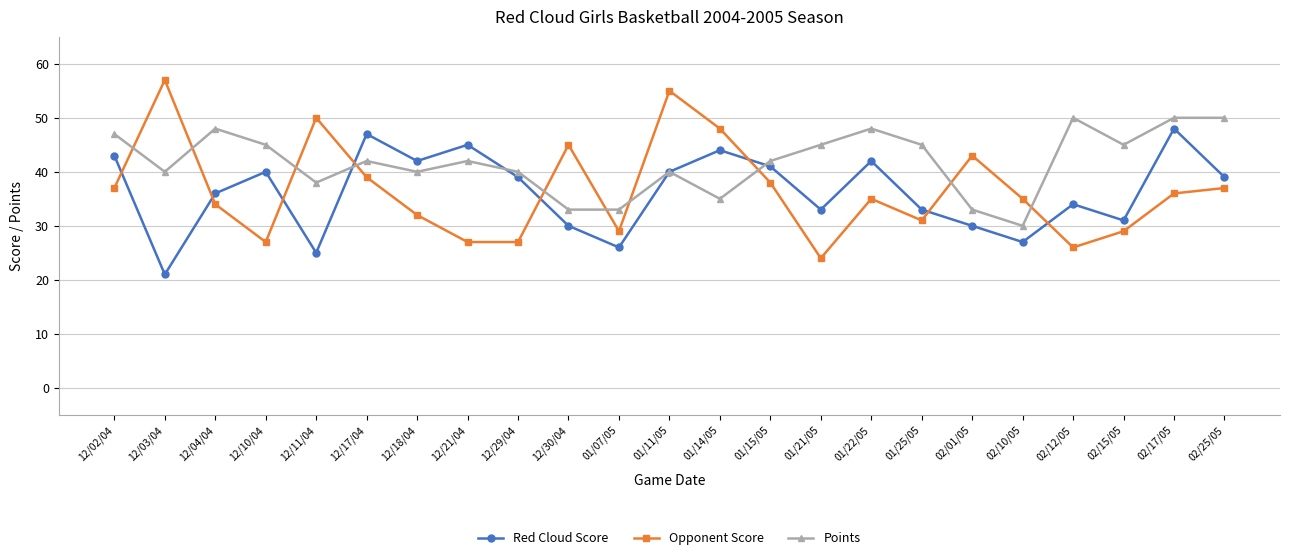

Which series has the widest spread of values?

Opponent Score